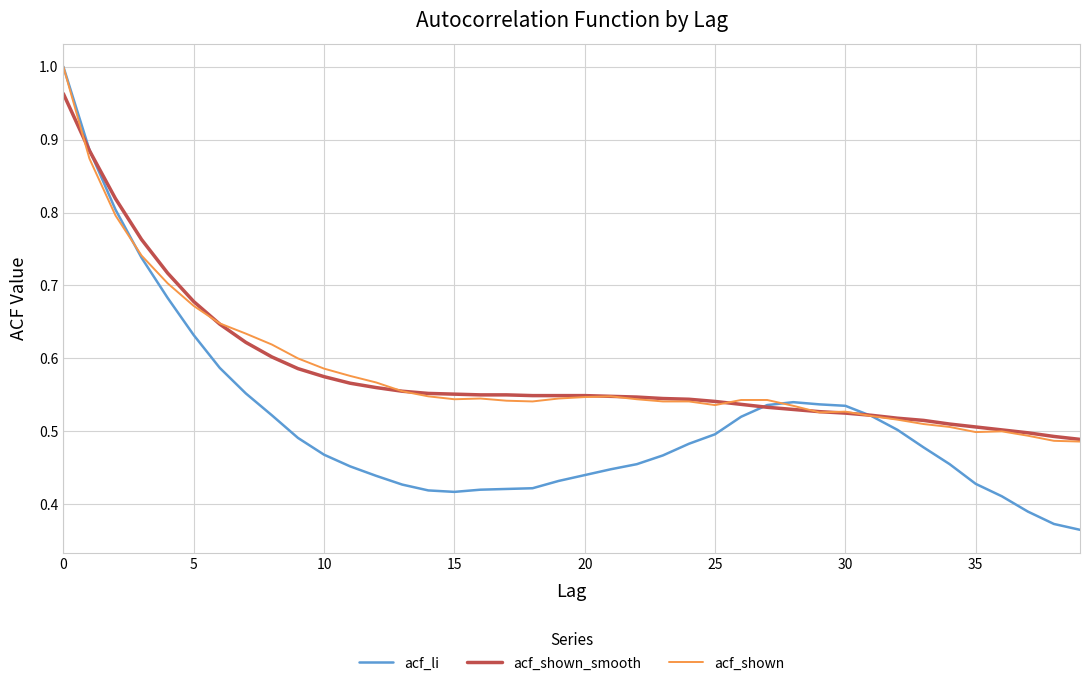

At how many categories does at least one series exceed 0?

40